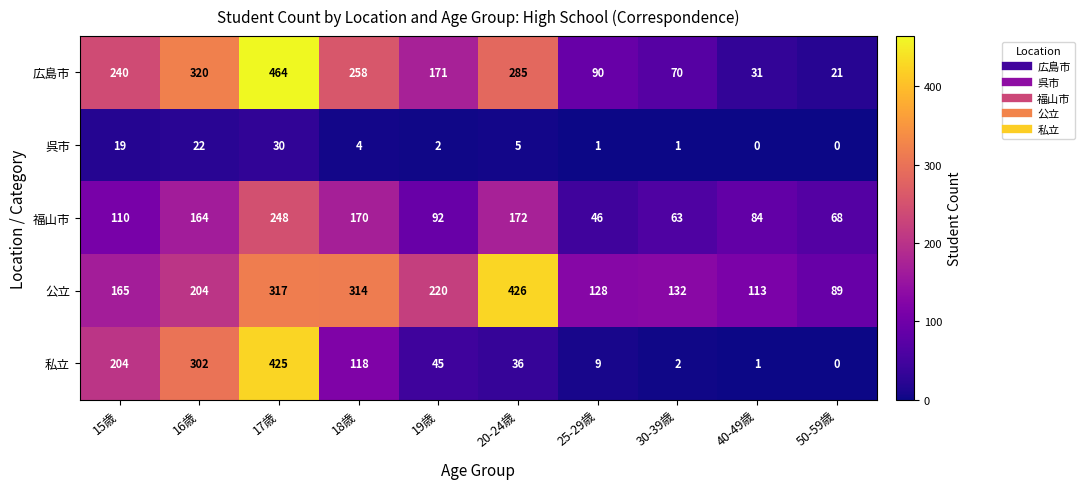

What is the sum of all 広島市 values?

1950